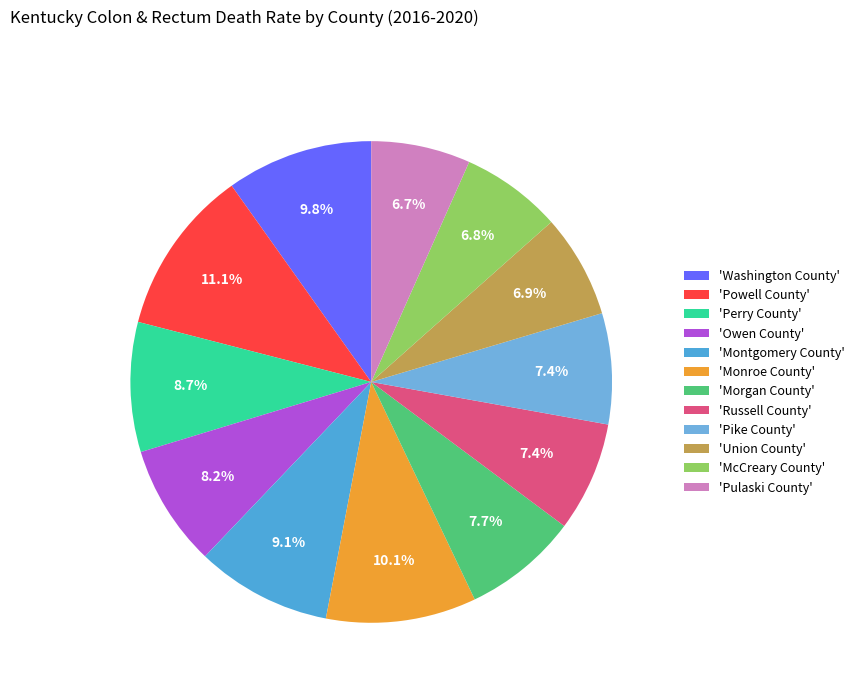

How many segments does this pie chart have?

12